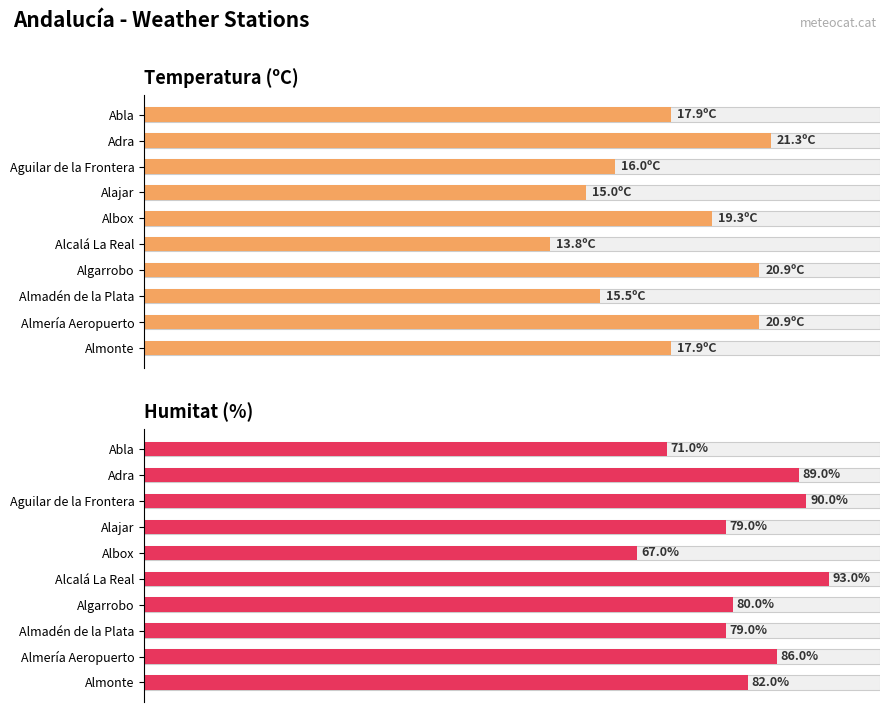

What is the sum of all Temperatura (ºC) values?

178.5